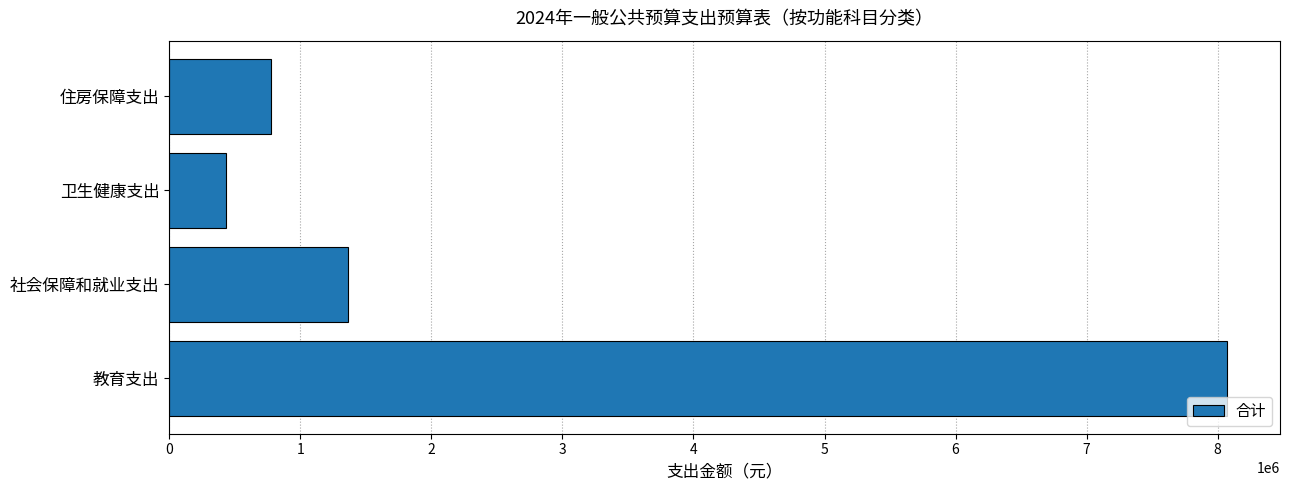

What is the difference between the second highest and minimum values?

930377.0